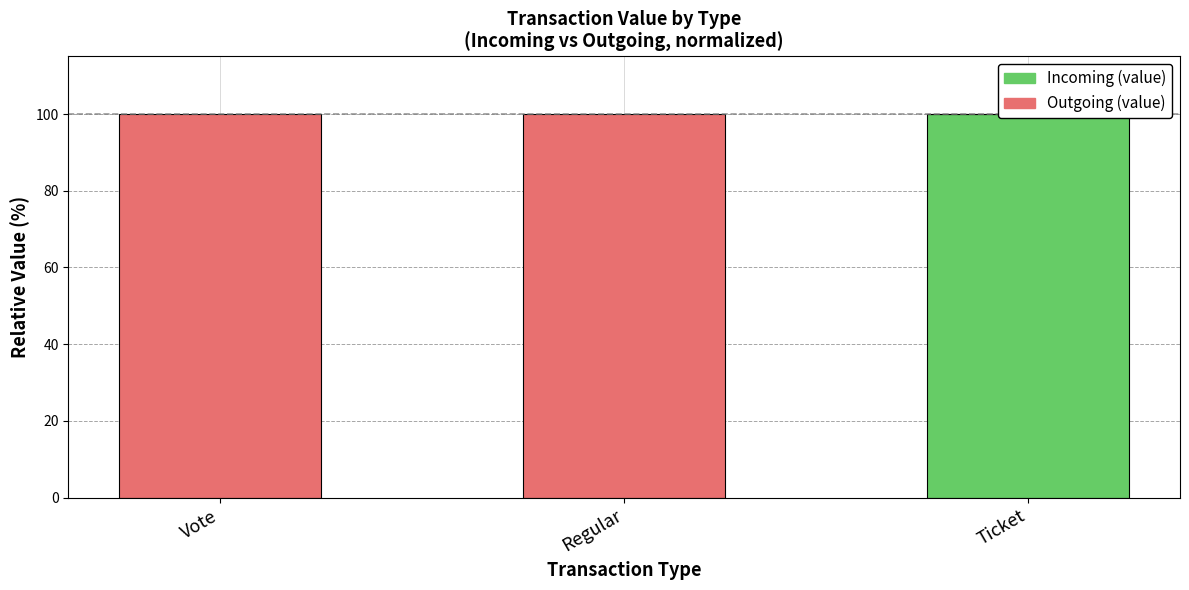

What is the difference between the maximum and minimum values in the Incoming (value) series?

100